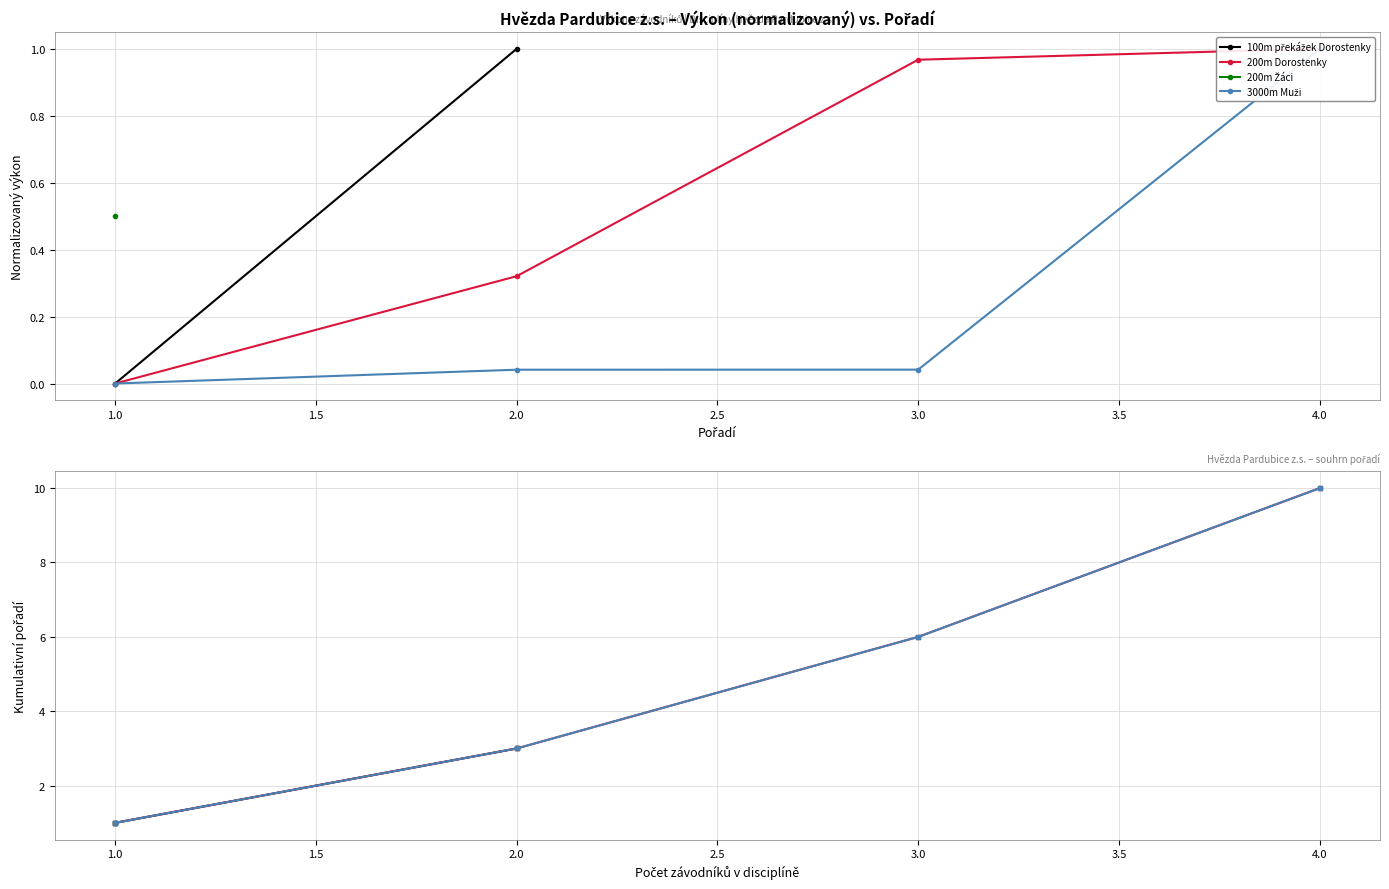

Between 2.0 and 3.0, which series saw the biggest shift?

200m Dorostenky